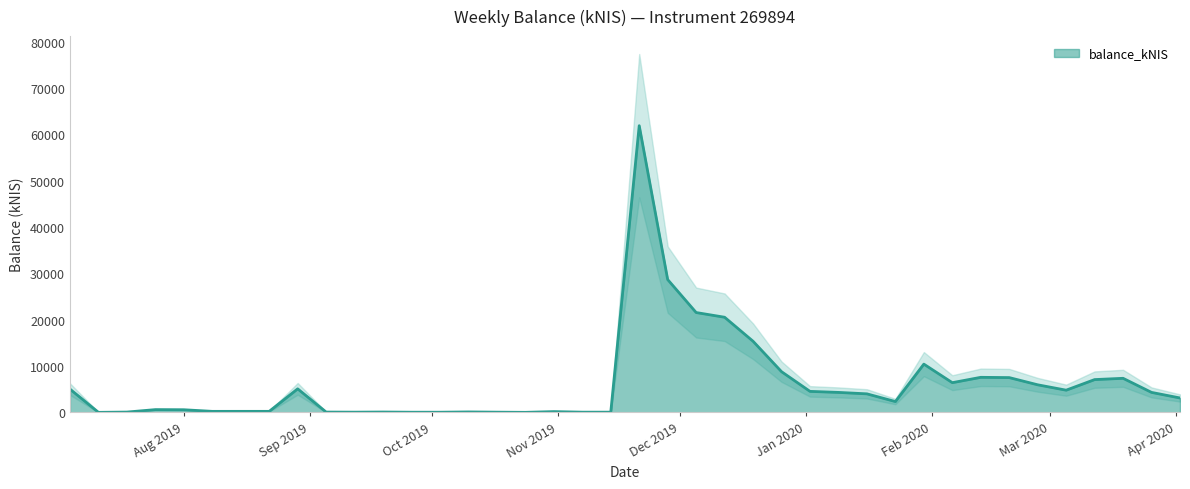

The chart shows a value of 7350.0 at 2020-03-19. True or false?

True